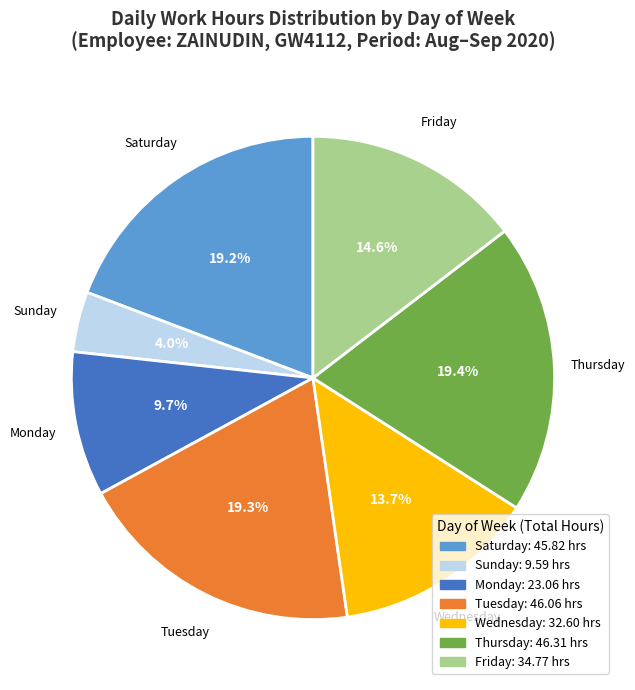

Which has a higher value, Sunday or Wednesday?

Wednesday